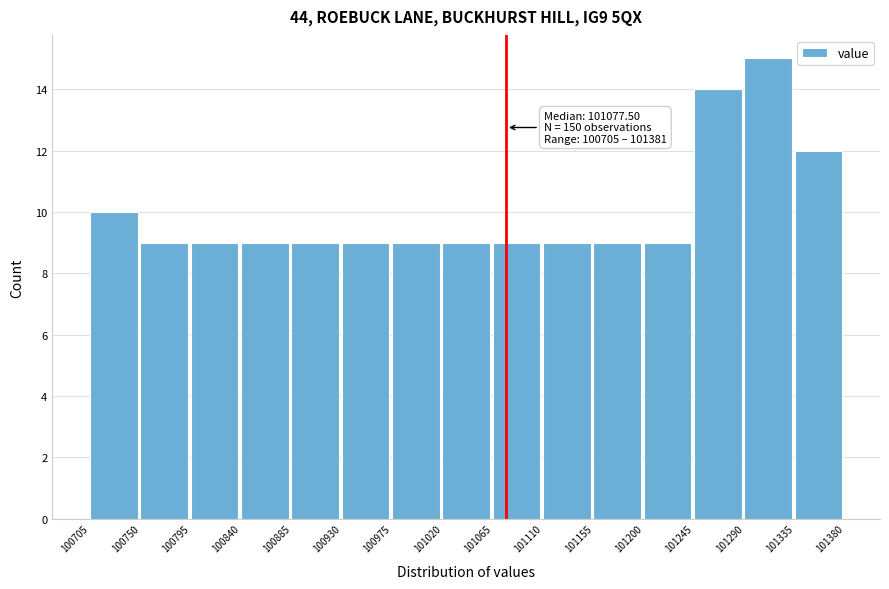

Over which range of the x-axis is the bar tallest?

101290 to 101335